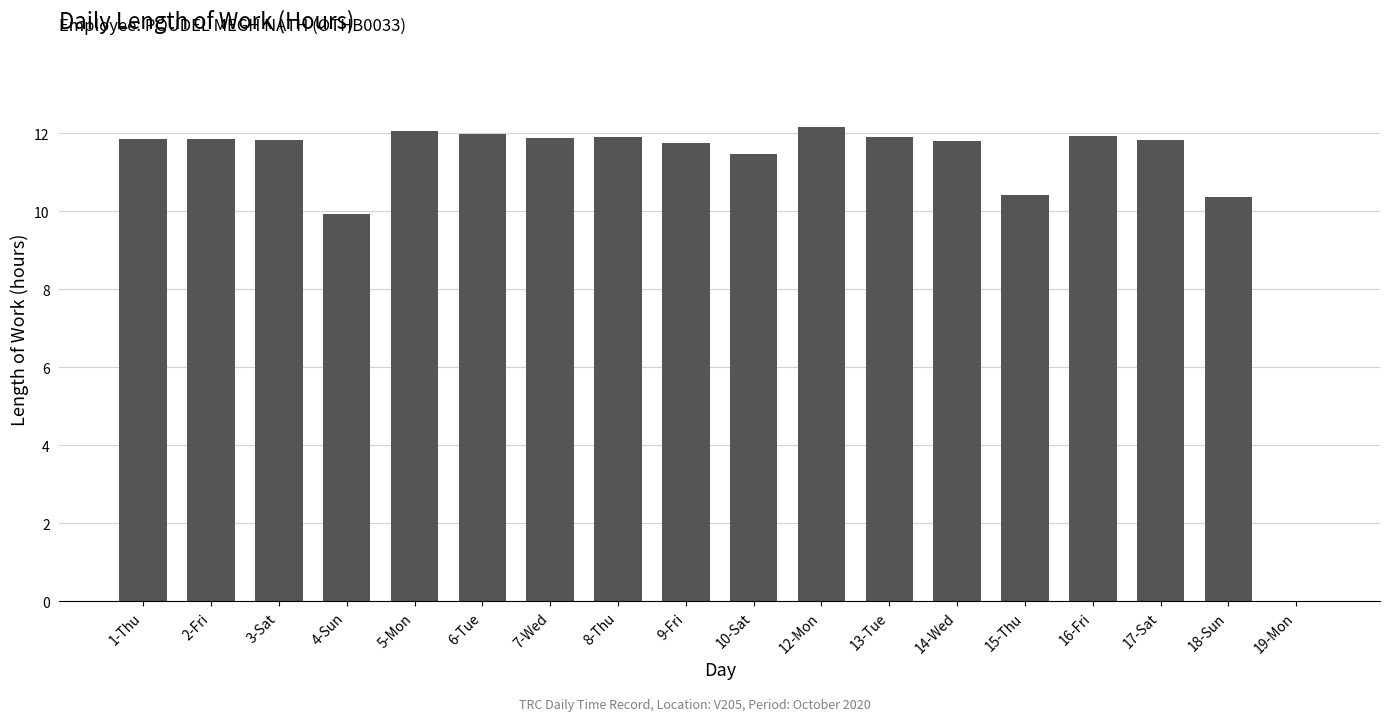

What is the maximum value shown in the chart?

12.2